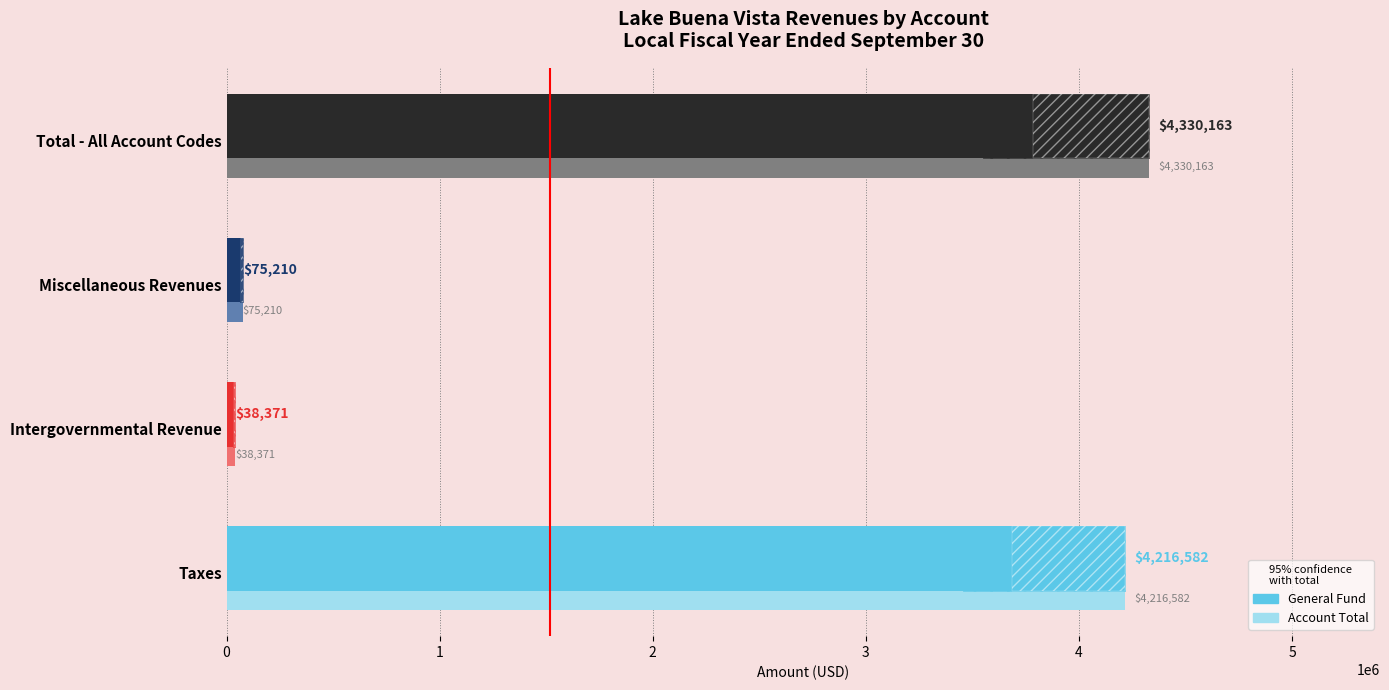

Which has a higher value, Intergovernmental Revenue or Miscellaneous Revenues?

Miscellaneous Revenues